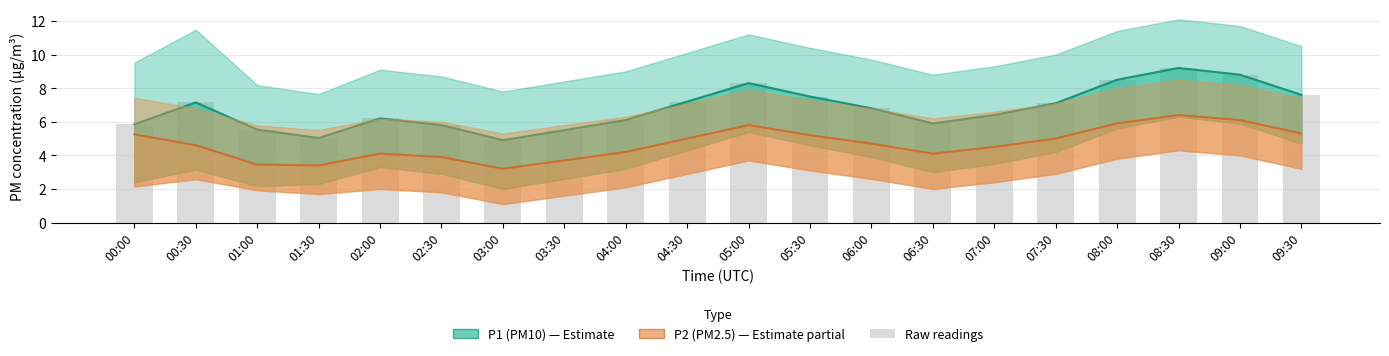

What is the sum of the P1 (PM10) values at 04:00 and 03:30?

11.6